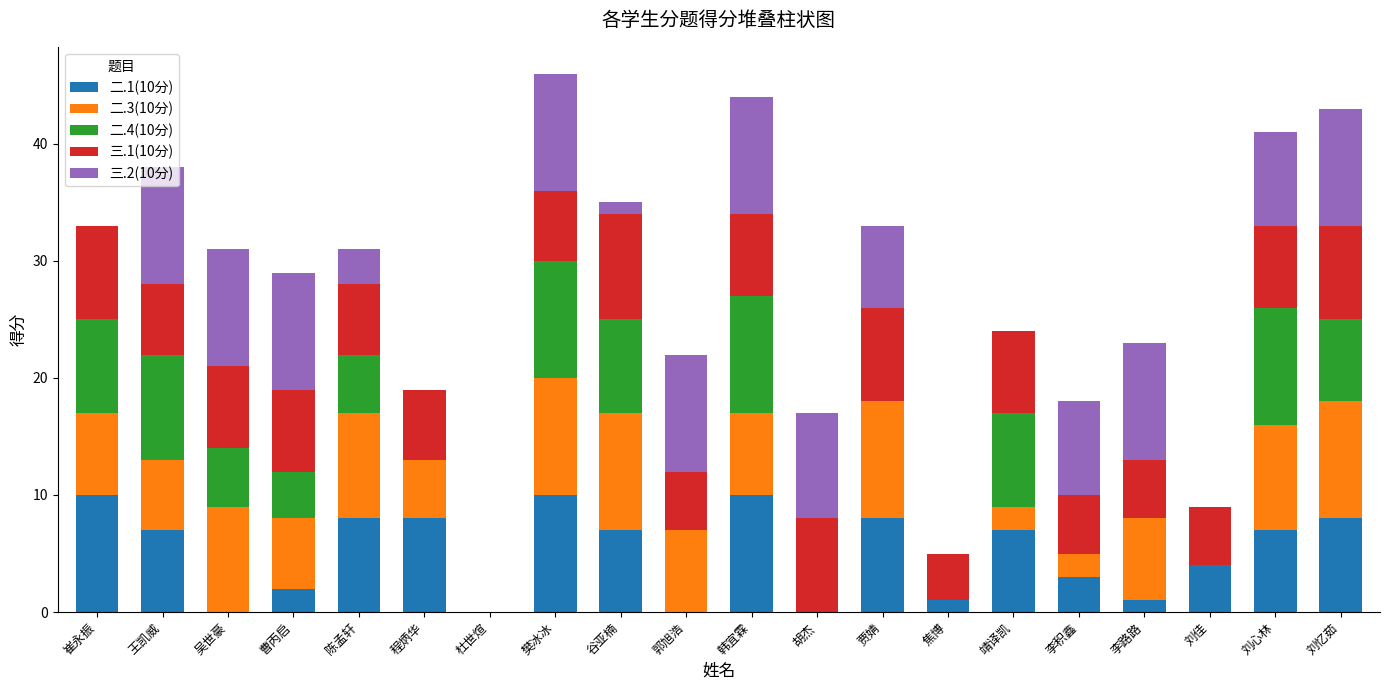

Does the chart contain stacked bars?

Yes